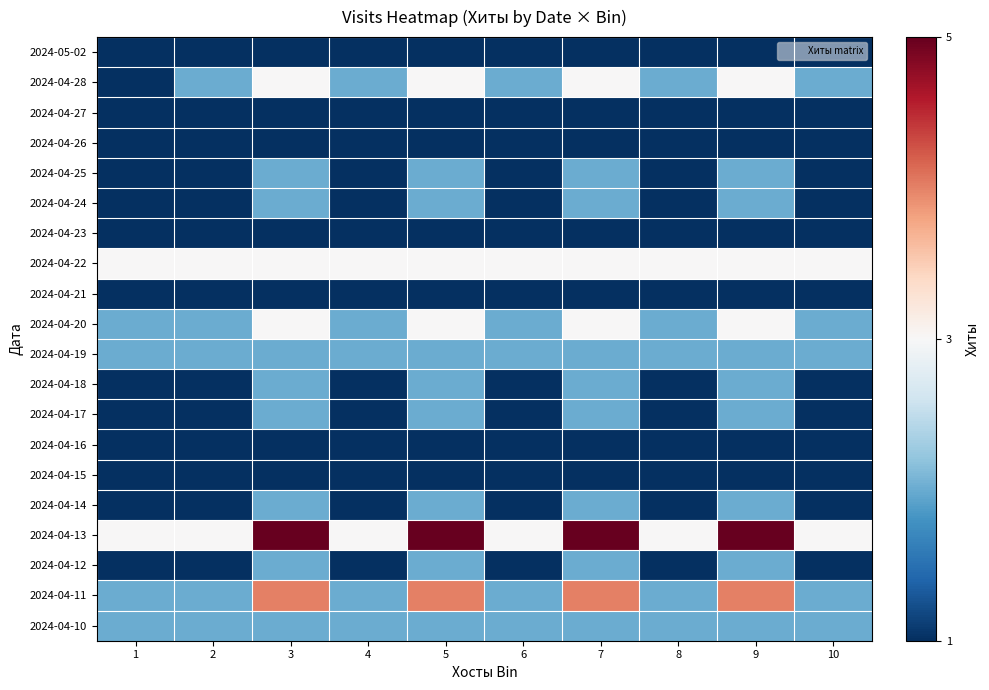

Reading left to right, extract all data points from this chart.

2024-05-02: 1=1	2=1	3=1	4=1	5=1	6=1	7=1	8=1	9=1	10=1
2024-04-28: 1=1	2=2	3=3	4=2	5=3	6=2	7=3	8=2	9=3	10=2
2024-04-27: 1=1	2=1	3=1	4=1	5=1	6=1	7=1	8=1	9=1	10=1
2024-04-26: 1=1	2=1	3=1	4=1	5=1	6=1	7=1	8=1	9=1	10=1
2024-04-25: 1=1	2=1	3=2	4=1	5=2	6=1	7=2	8=1	9=2	10=1
2024-04-24: 1=1	2=1	3=2	4=1	5=2	6=1	7=2	8=1	9=2	10=1
2024-04-23: 1=1	2=1	3=1	4=1	5=1	6=1	7=1	8=1	9=1	10=1
2024-04-22: 1=3	2=3	3=3	4=3	5=3	6=3	7=3	8=3	9=3	10=3
2024-04-21: 1=1	2=1	3=1	4=1	5=1	6=1	7=1	8=1	9=1	10=1
2024-04-20: 1=2	2=2	3=3	4=2	5=3	6=2	7=3	8=2	9=3	10=2
2024-04-19: 1=2	2=2	3=2	4=2	5=2	6=2	7=2	8=2	9=2	10=2
2024-04-18: 1=1	2=1	3=2	4=1	5=2	6=1	7=2	8=1	9=2	10=1
2024-04-17: 1=1	2=1	3=2	4=1	5=2	6=1	7=2	8=1	9=2	10=1
2024-04-16: 1=1	2=1	3=1	4=1	5=1	6=1	7=1	8=1	9=1	10=1
2024-04-15: 1=1	2=1	3=1	4=1	5=1	6=1	7=1	8=1	9=1	10=1
2024-04-14: 1=1	2=1	3=2	4=1	5=2	6=1	7=2	8=1	9=2	10=1
2024-04-13: 1=3	2=3	3=5	4=3	5=5	6=3	7=5	8=3	9=5	10=3
2024-04-12: 1=1	2=1	3=2	4=1	5=2	6=1	7=2	8=1	9=2	10=1
2024-04-11: 1=2	2=2	3=4	4=2	5=4	6=2	7=4	8=2	9=4	10=2
2024-04-10: 1=2	2=2	3=2	4=2	5=2	6=2	7=2	8=2	9=2	10=2